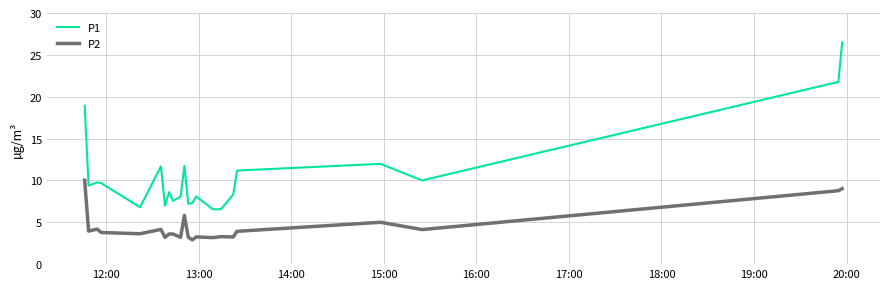

True or false: P1 and P2 cross at least once.

False